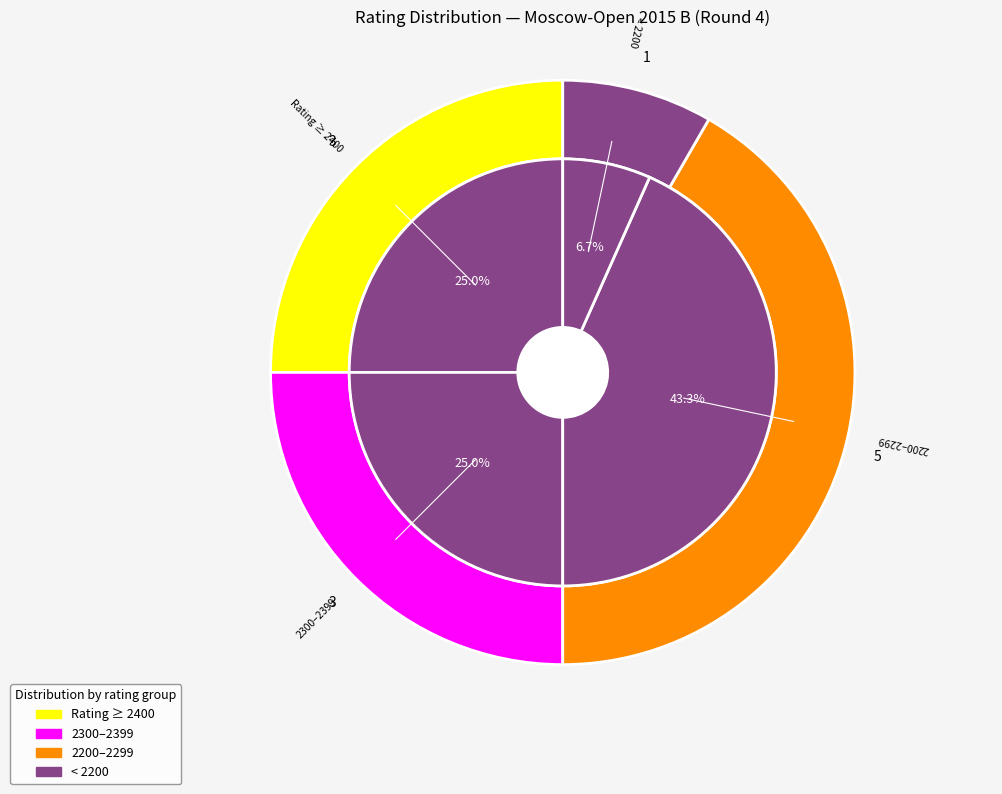

What percentage is the 2402 slice, to the nearest percent?

7%